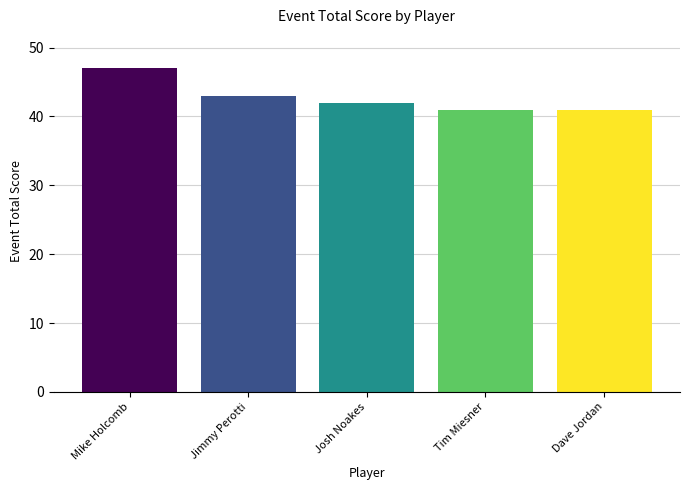

Which has a higher value, Josh Noakes or Dave Jordan?

Josh Noakes